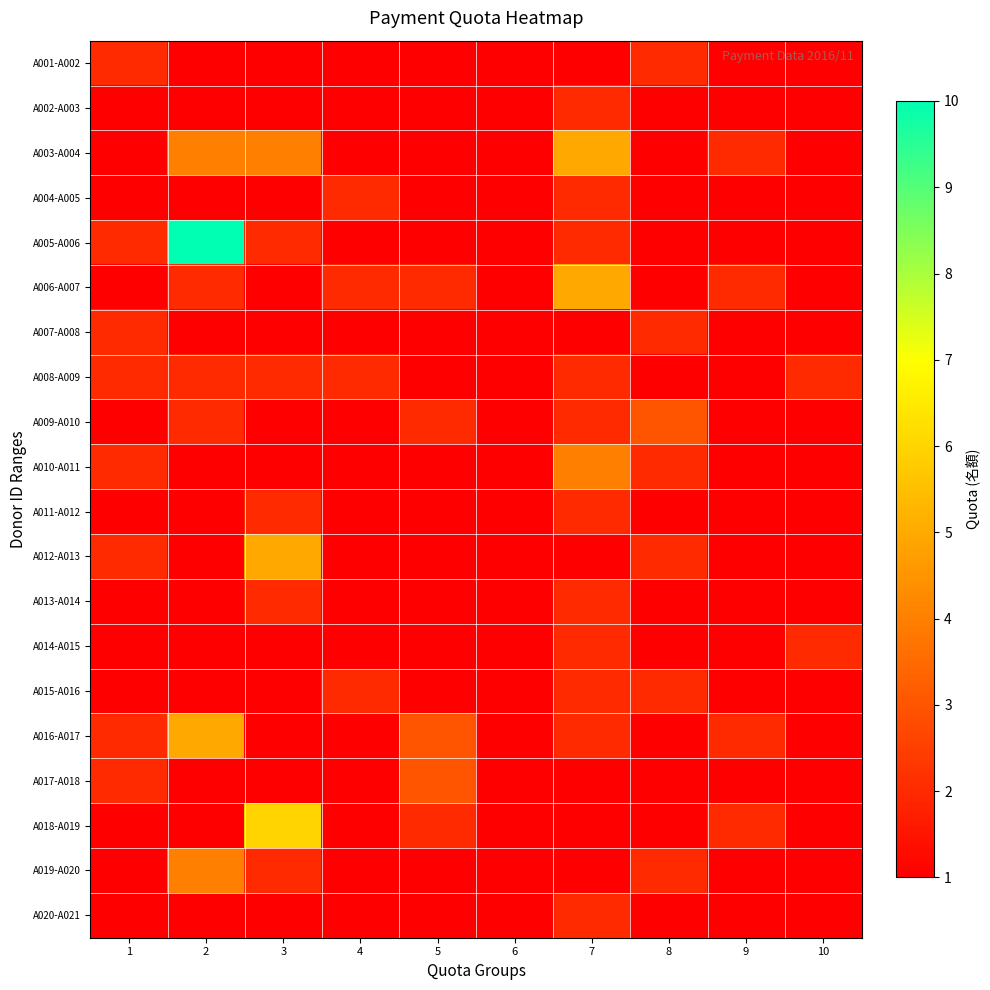

Which has a higher value, 8 or 1?

8